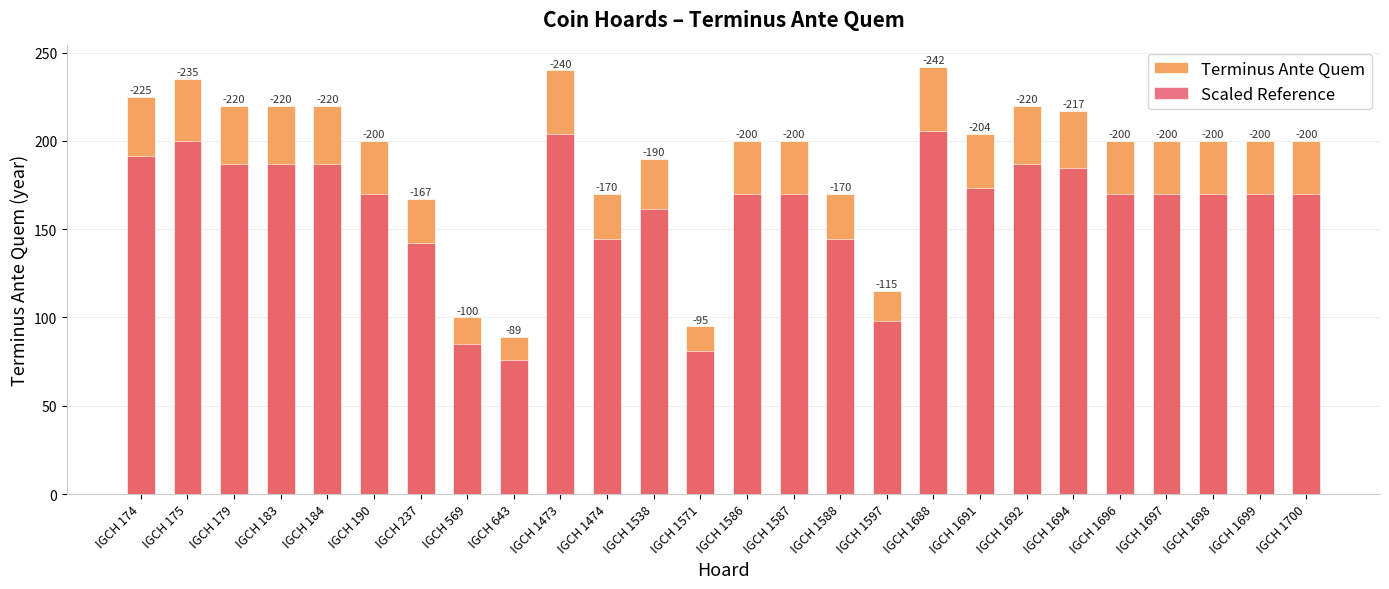

Which category has the highest value in the Scaled Reference series?

IGCH 1688